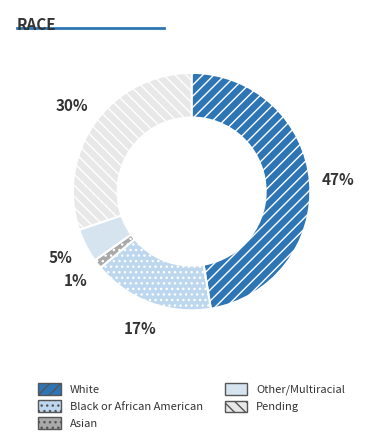

To the nearest percent, what percentage of the pie is Black or African American?

17%